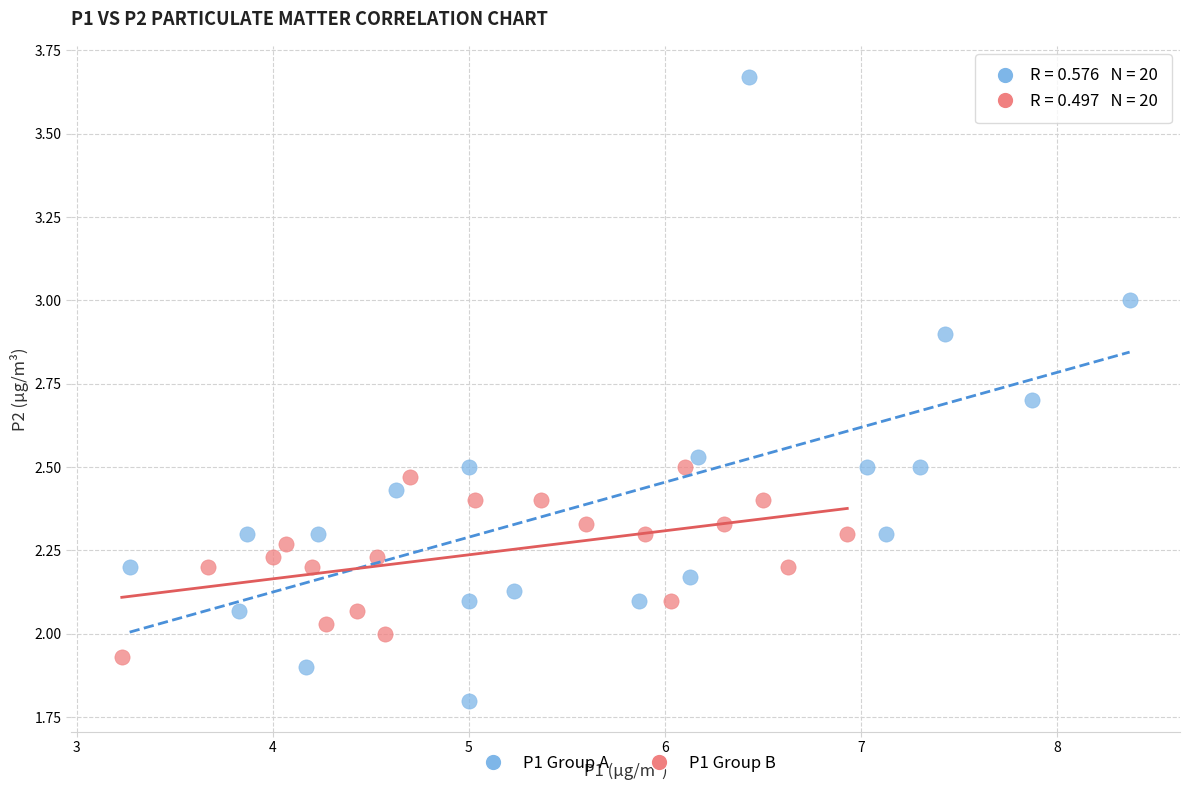

Which series has the largest Y range (max minus min)?

P1 Group A